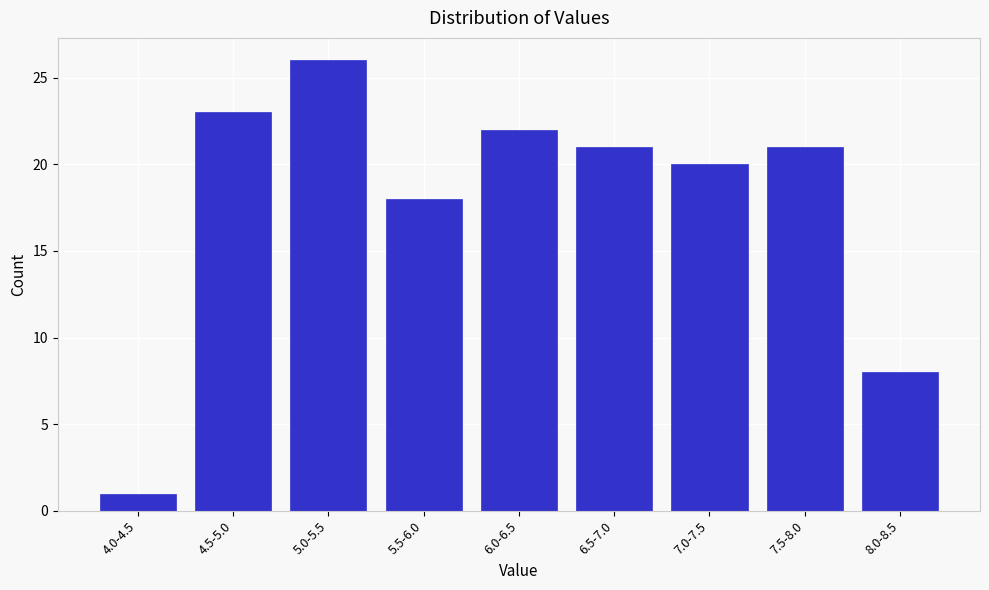

Reading left to right, list all the values displayed in this chart.

1	23	26	18	22	21	20	21	8